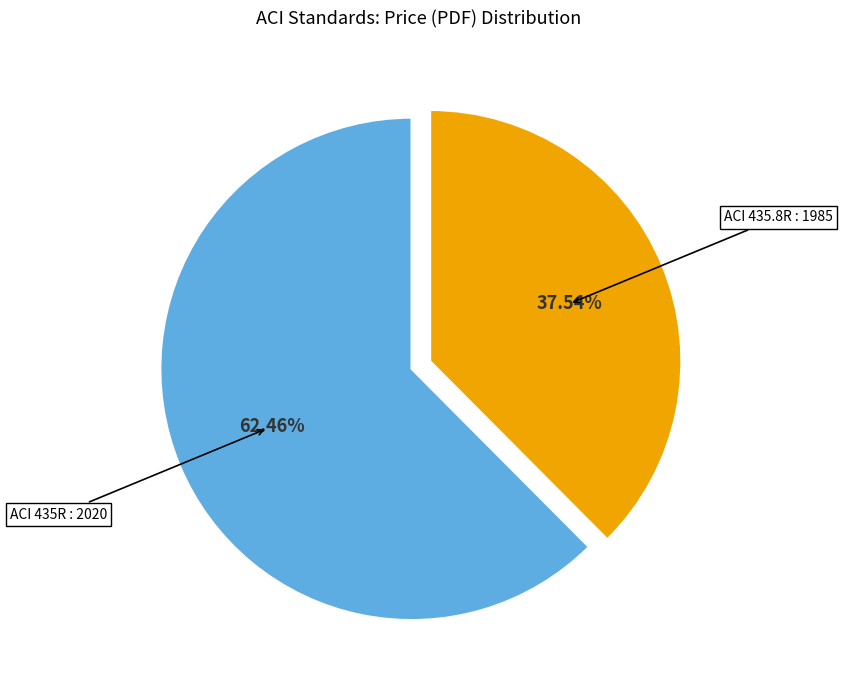

The ACI 435.8R : 1985 slice represents 32% of the pie. True or false?

False